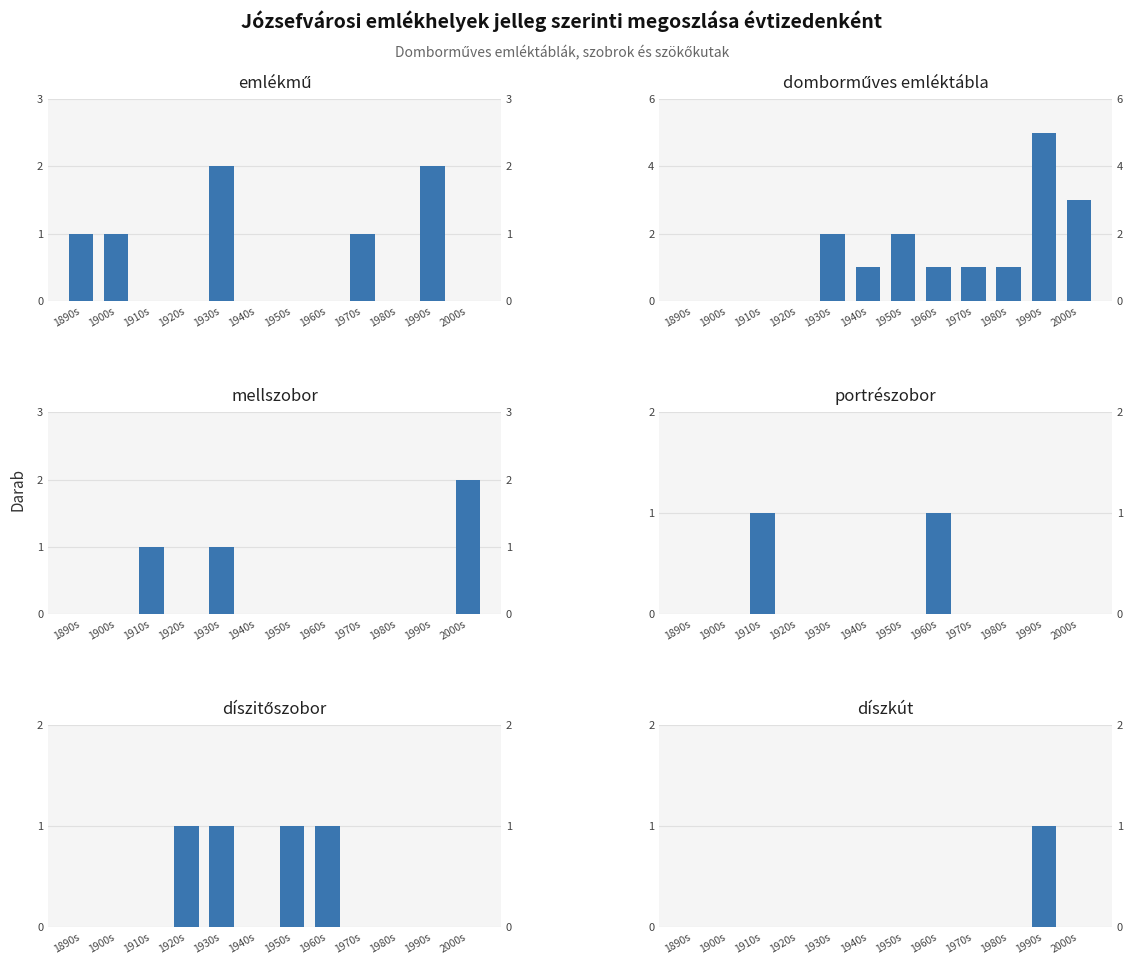

Does the chart contain any negative values?

No